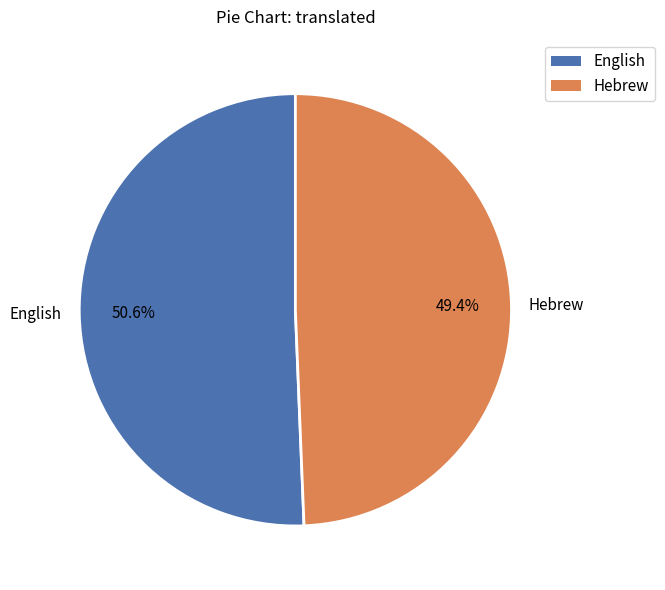

To the nearest percent, what is the difference between the largest and smallest slice percentages?

1%